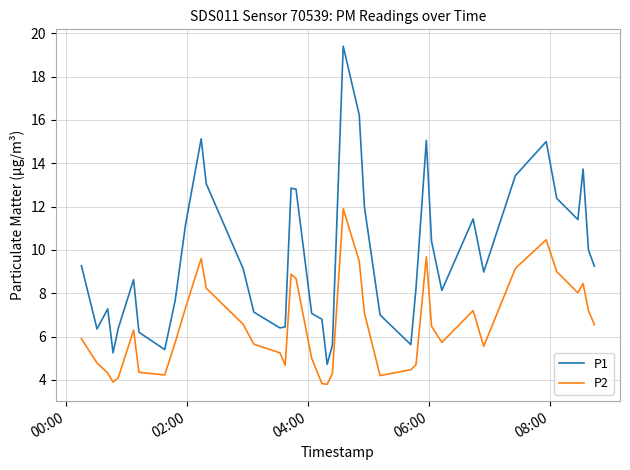

True or false: P1 and P2 cross at least once.

False